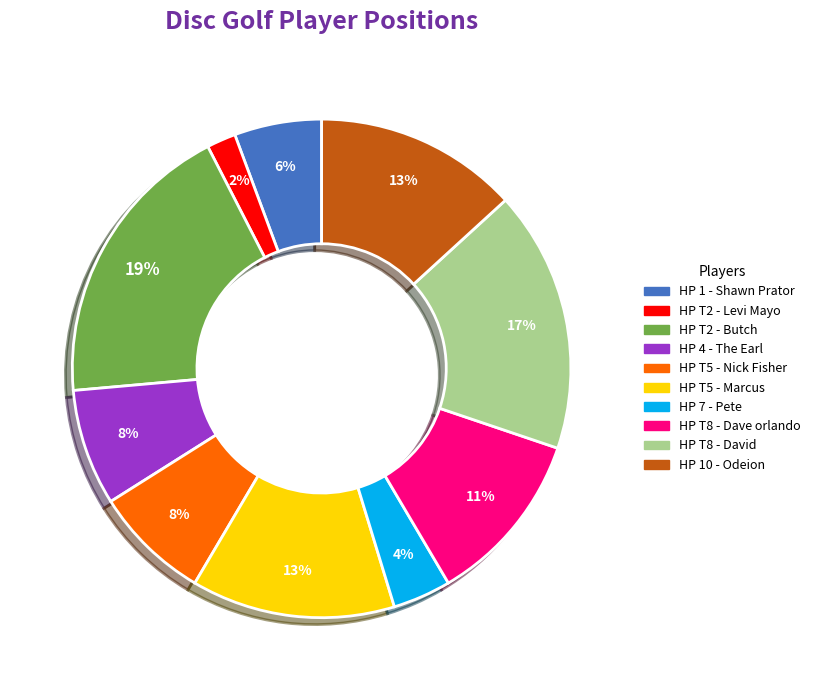

Is there any slice that represents more than half of the pie?

No